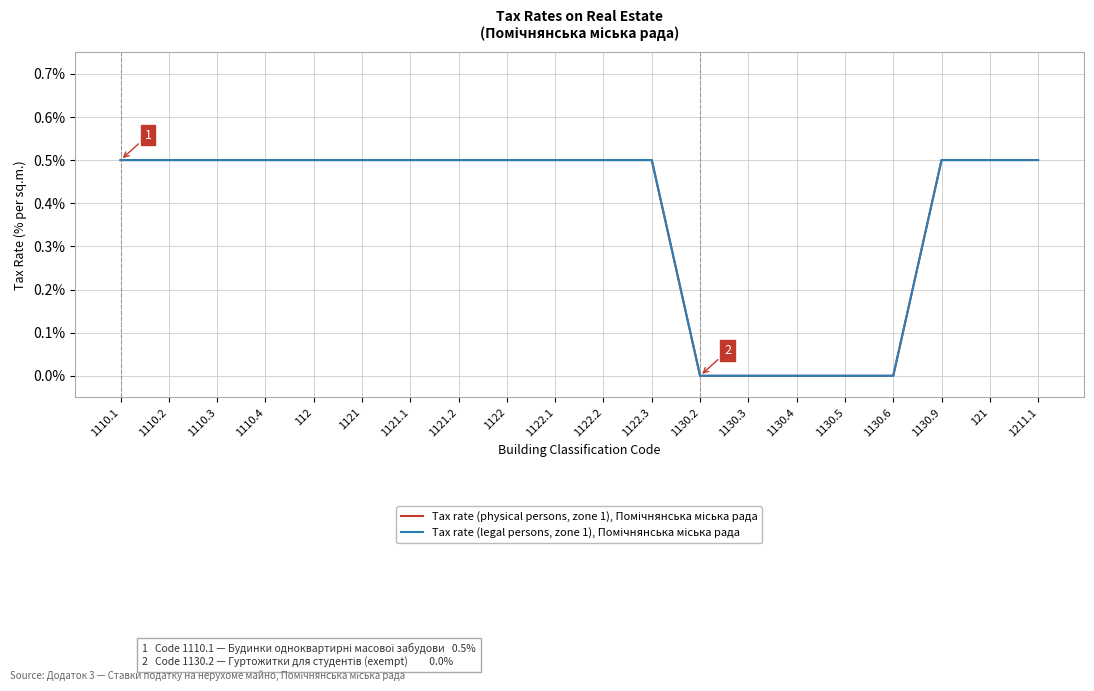

At which category does the chart reach its peak across all series?

1110.1